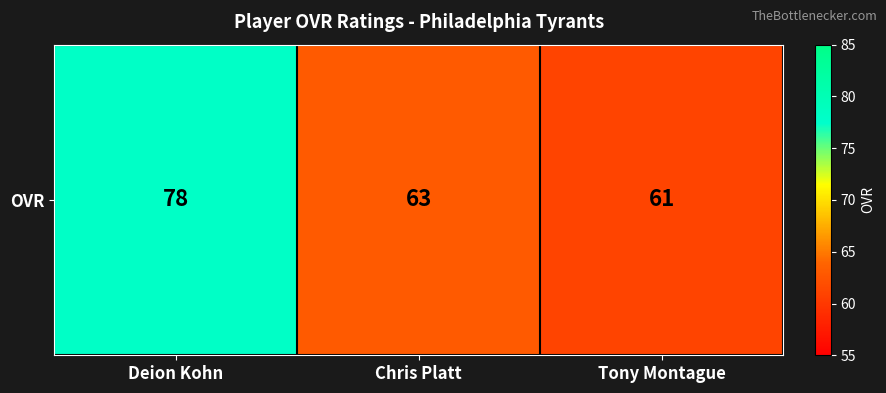

Reading left to right, transcribe all the data shown in this chart.

Deion Kohn=78	Chris Platt=63	Tony Montague=61